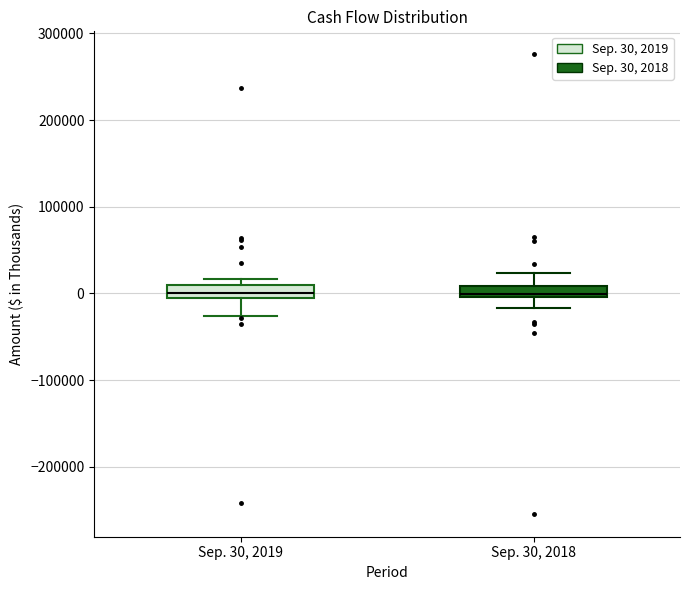

Where does the upper whisker of the box for Sep. 30, 2018 end on the y-axis? The values are not printed on the chart, so give them approximately, as read against the axis.

20000